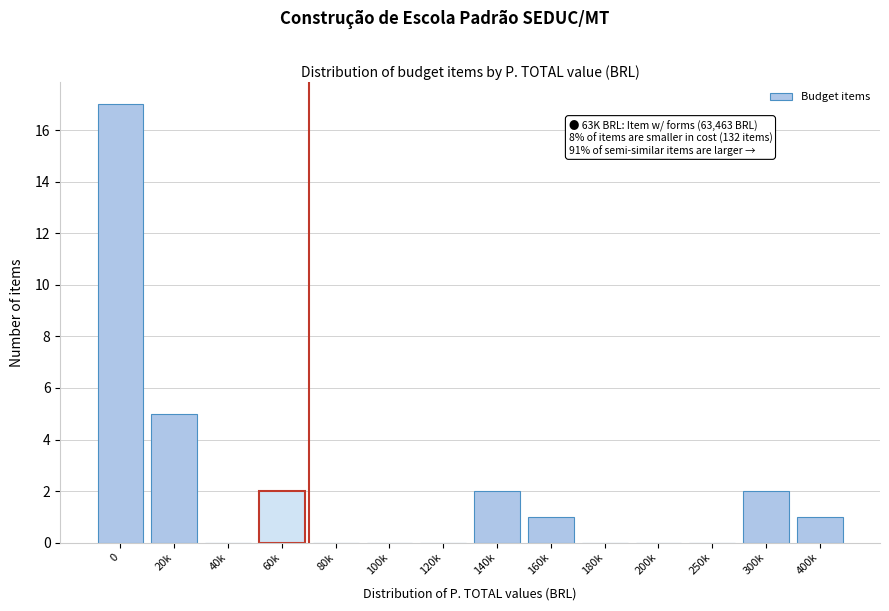

Reading right to left, extract all data points from this chart.

400k=1	300k=2	250k=0	200k=0	180k=0	160k=1	140k=2	120k=0	100k=0	80k=0	60k=2	40k=0	20k=5	0=17